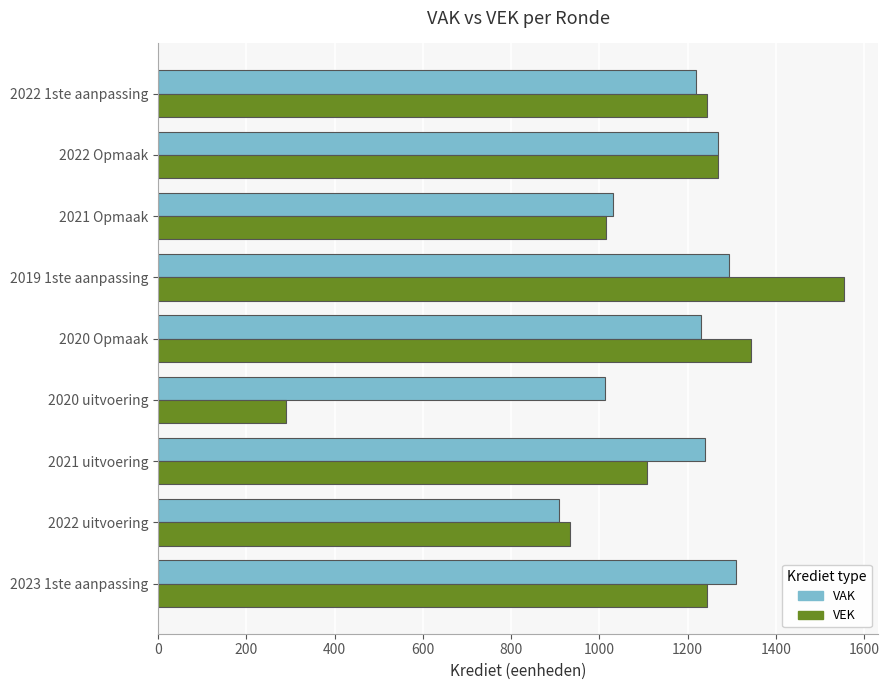

At how many categories does at least one series exceed 709?

9